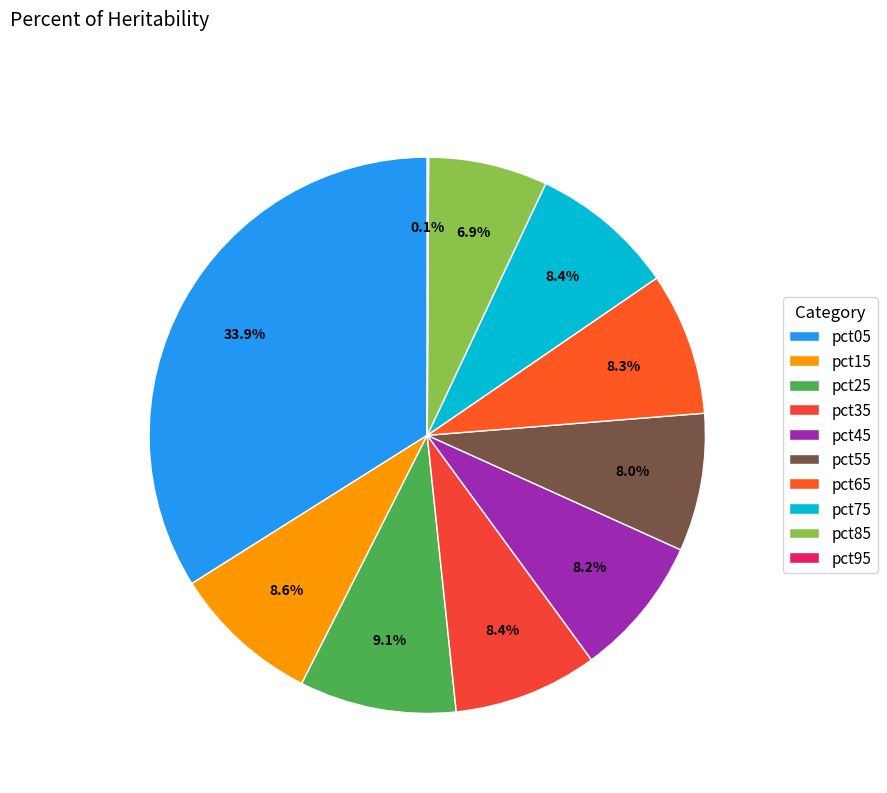

To the nearest percent, what is the difference between the pct05 and pct75 slice percentages?

26%